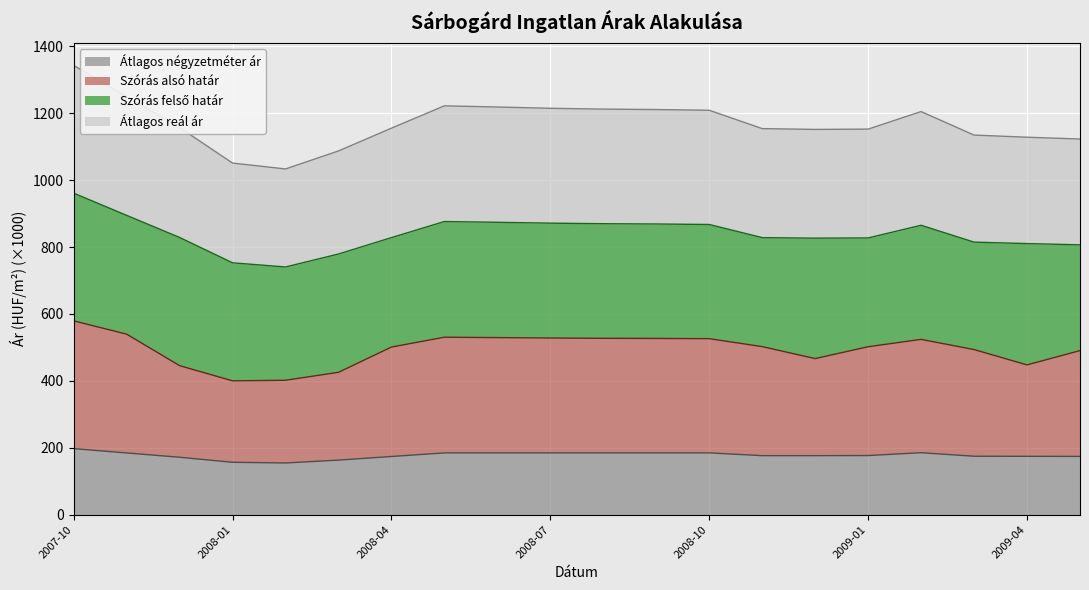

What is the spread (max minus min) of values at 2007-11?

1065.1